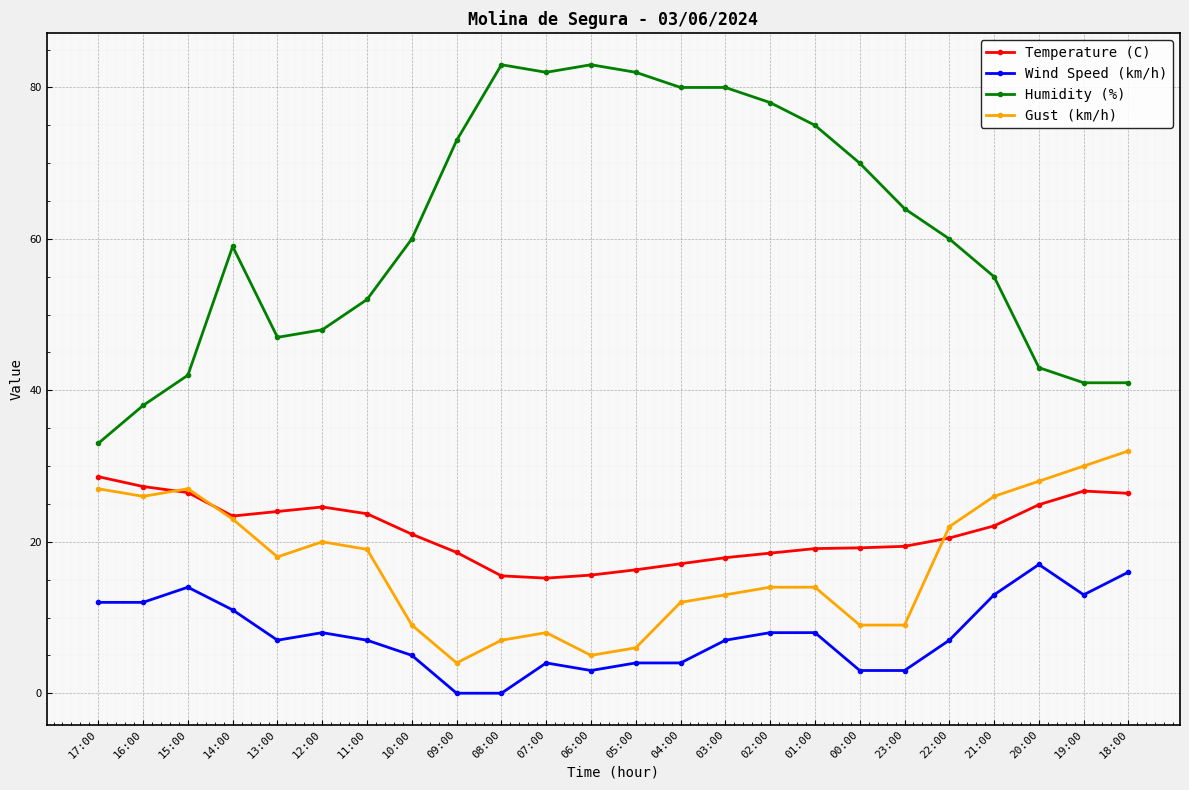

How many distinct data groups are displayed?

4